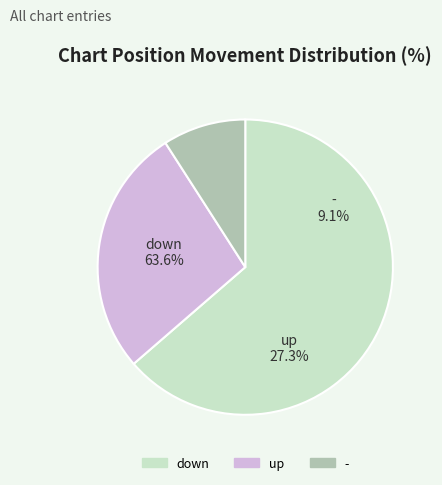

True or false: up accounts for 27% of the total.

True